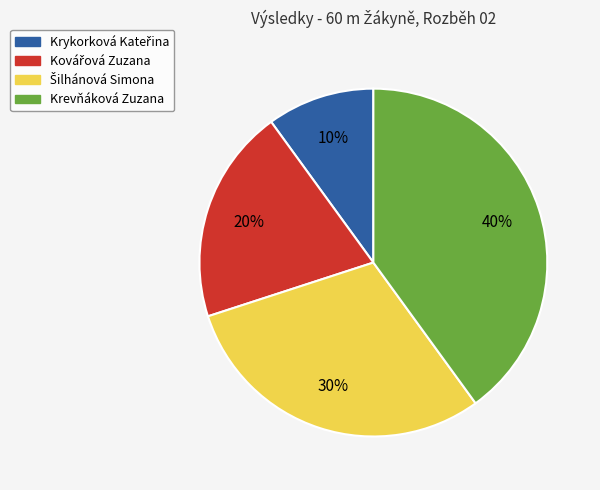

Which category has the biggest portion of the pie?

Krevňáková Zuzana